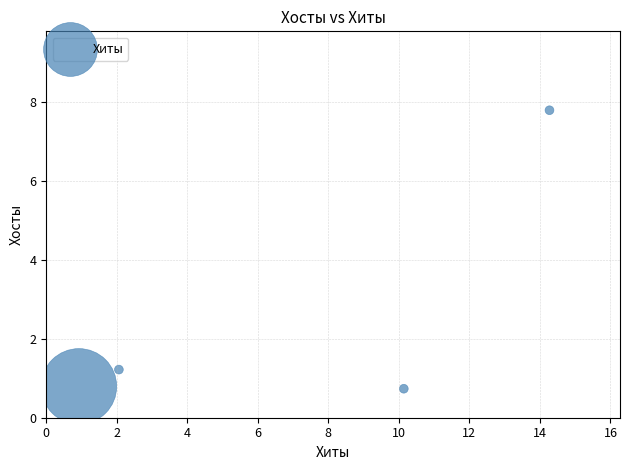

What is the range of X values (max minus min)?

13.3